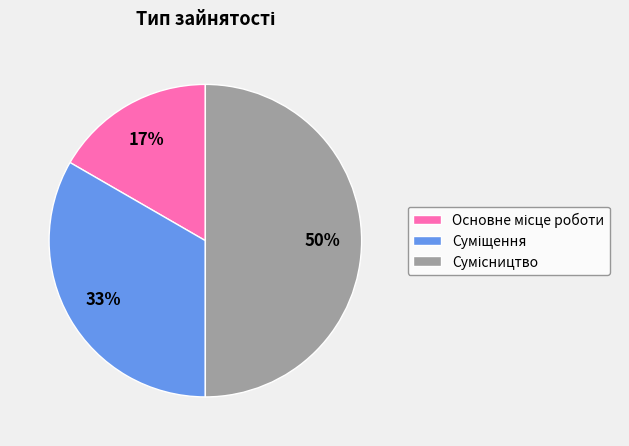

To the nearest percent, what is the average slice percentage?

33%